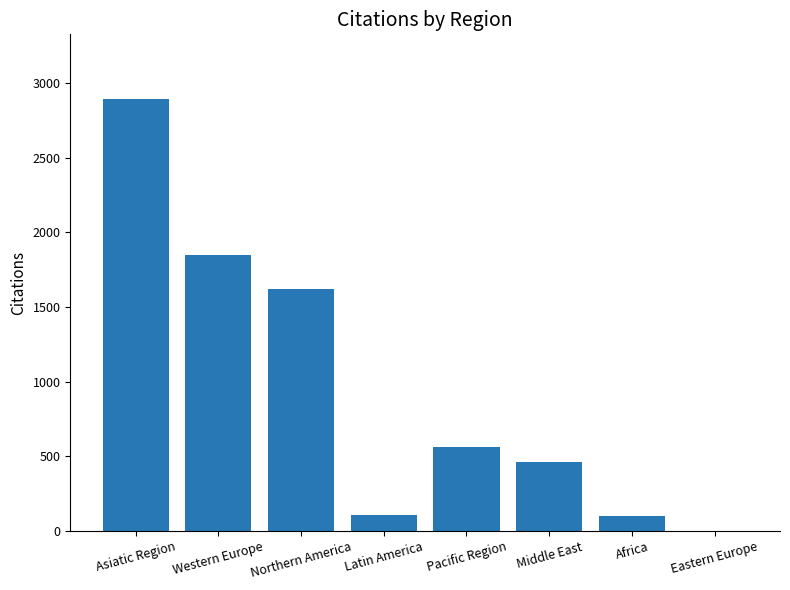

What is the change in value from Asiatic Region to Western Europe?

-1042